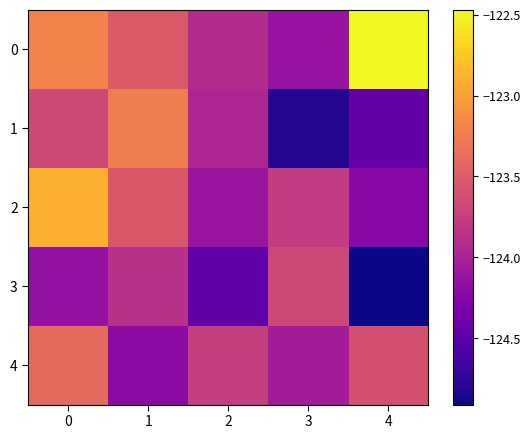

How many series are shown in this chart?

5